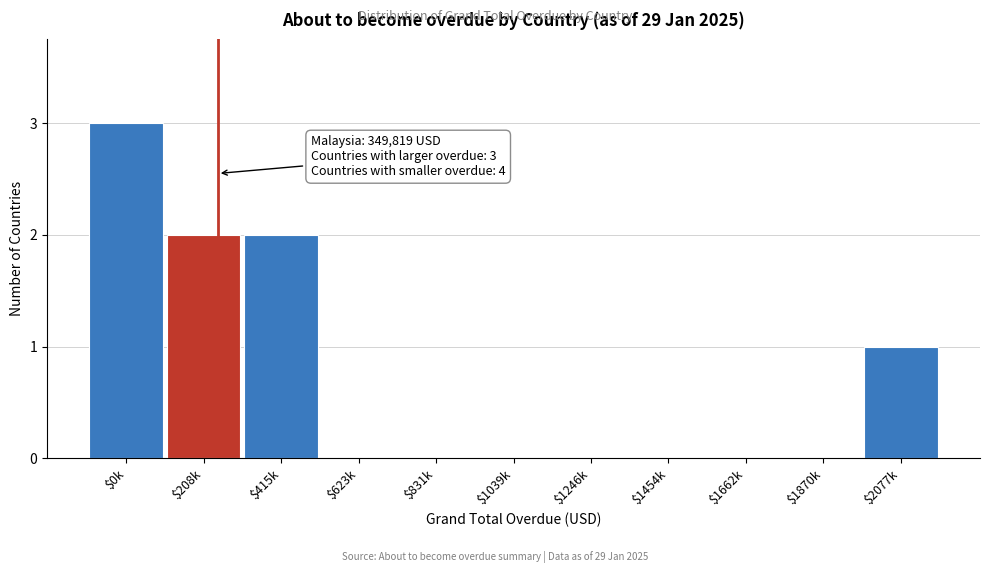

What is the sum of all values?

8